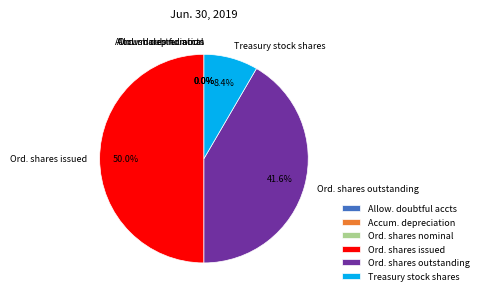

Is there a majority slice in this chart?

No